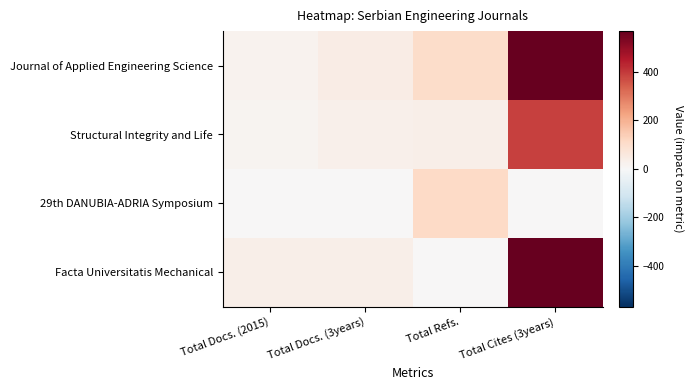

List the series in order of their overall mean, lowest first.

29th DANUBIA-ADRIA Symposium, Structural Integrity and Life, Facta Universitatis Mechanical, Journal of Applied Engineering Science